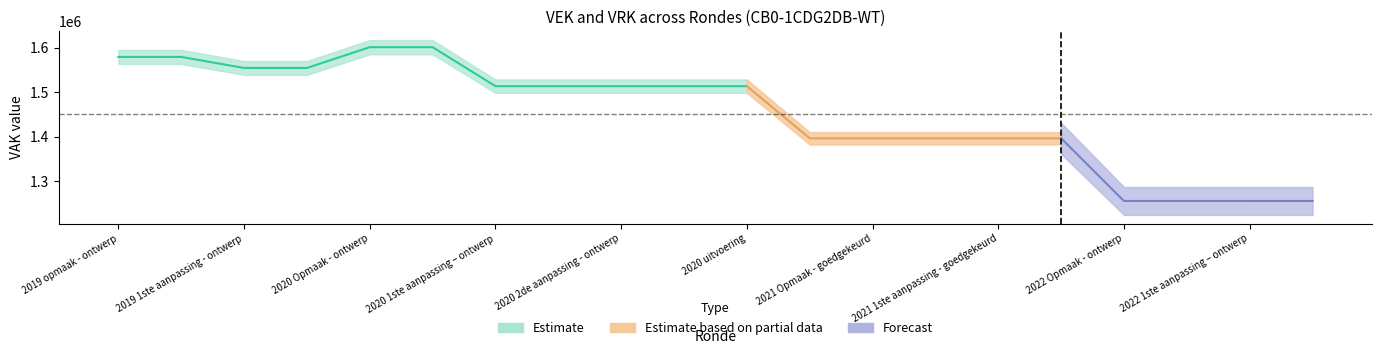

What is the label of the 12th point from the right?

2020 2de aanpassing - ontwerp